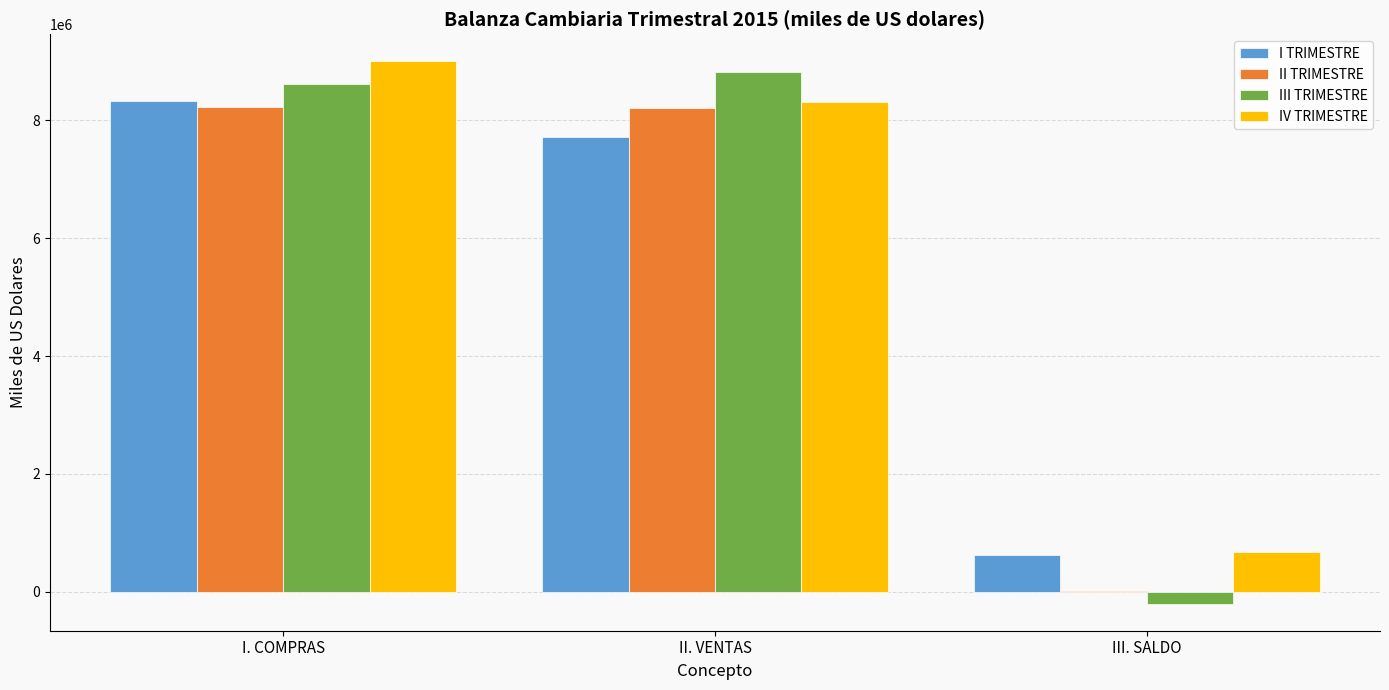

Which series changed the most between I. COMPRAS and III. SALDO?

III TRIMESTRE